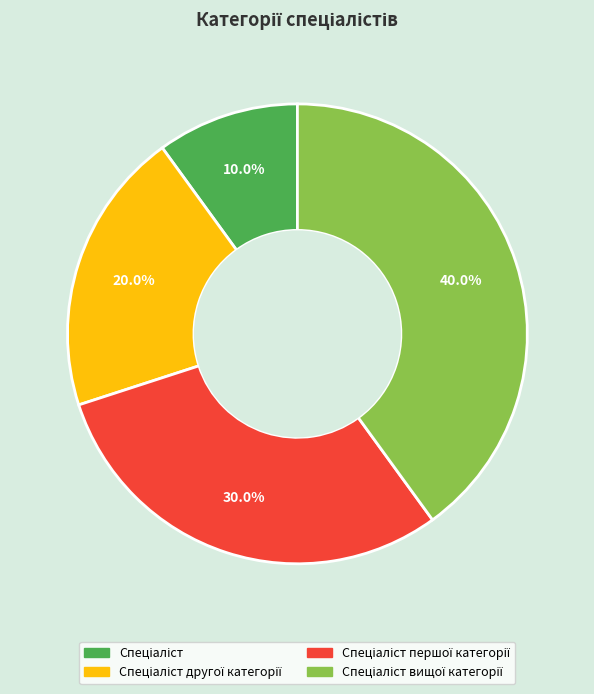

Is there any slice that represents more than half of the pie?

No